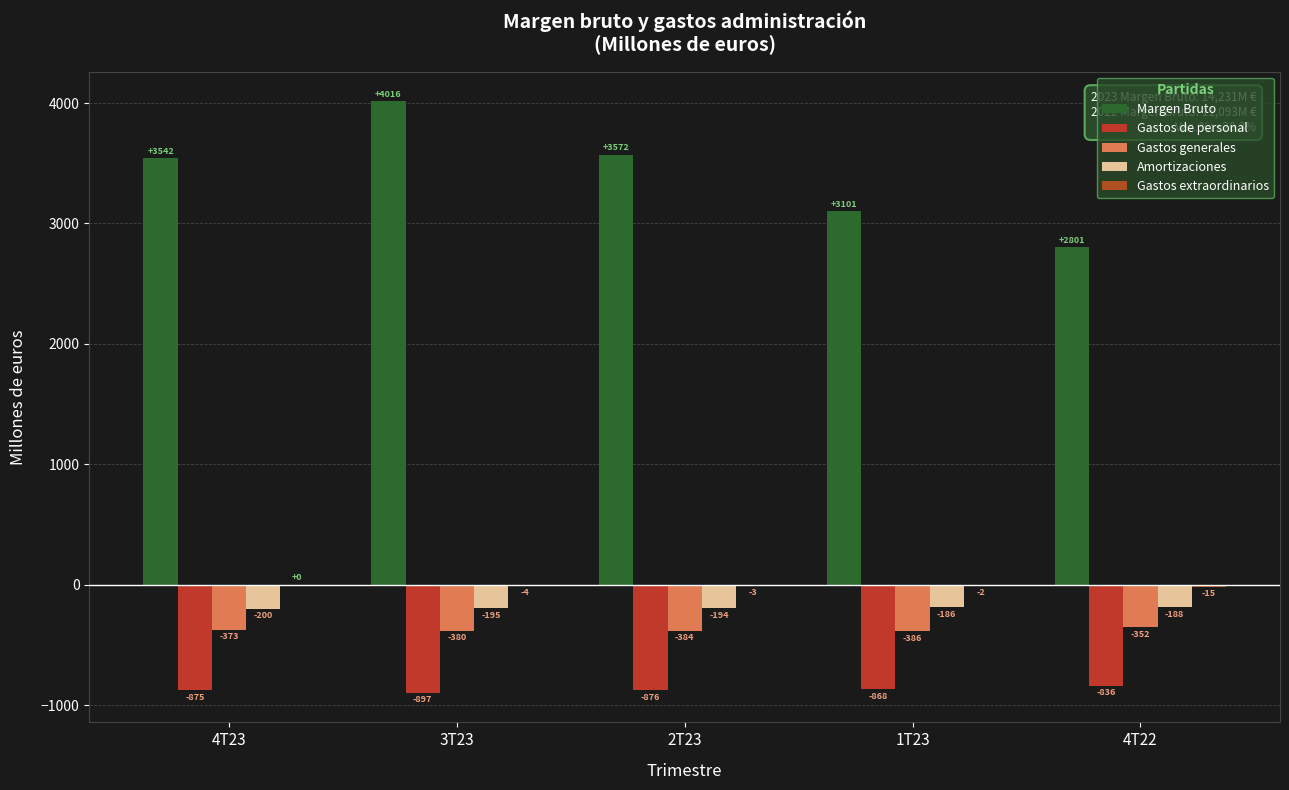

How many groups of bars are there?

5